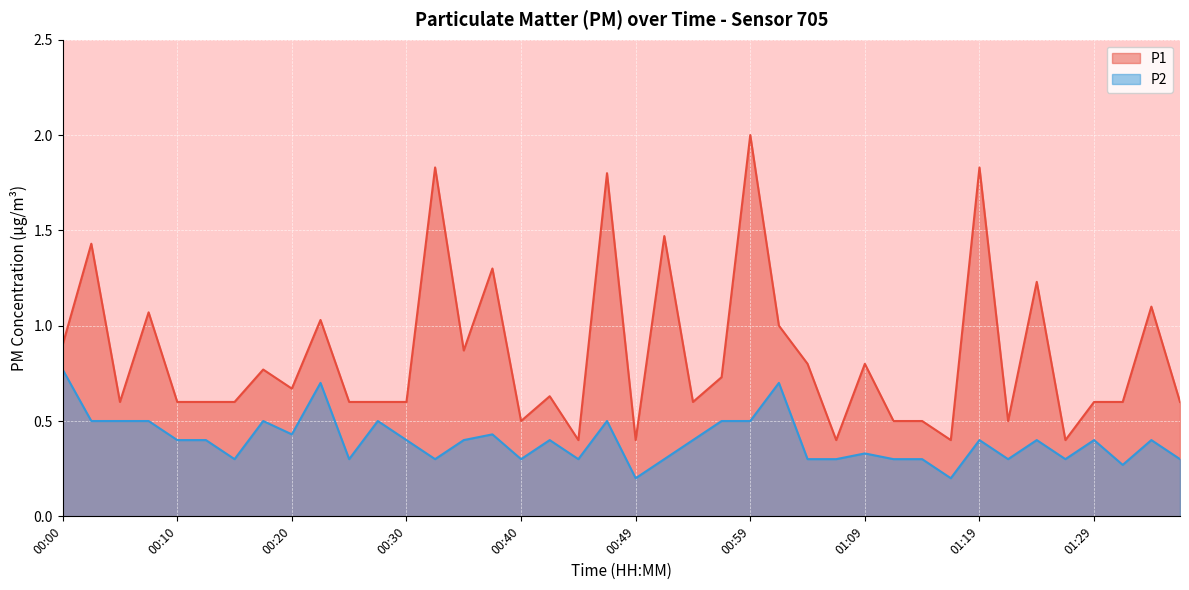

List the series in order of their peak value, lowest first.

P2, P1